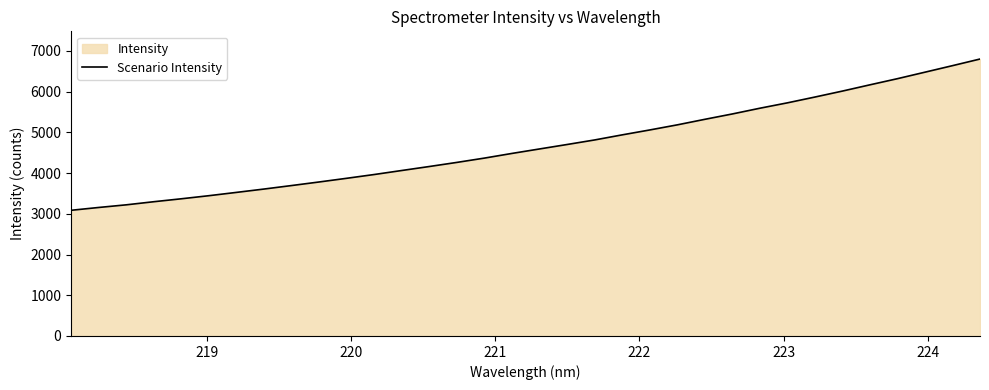

What is the maximum value shown in the chart?

6799.3